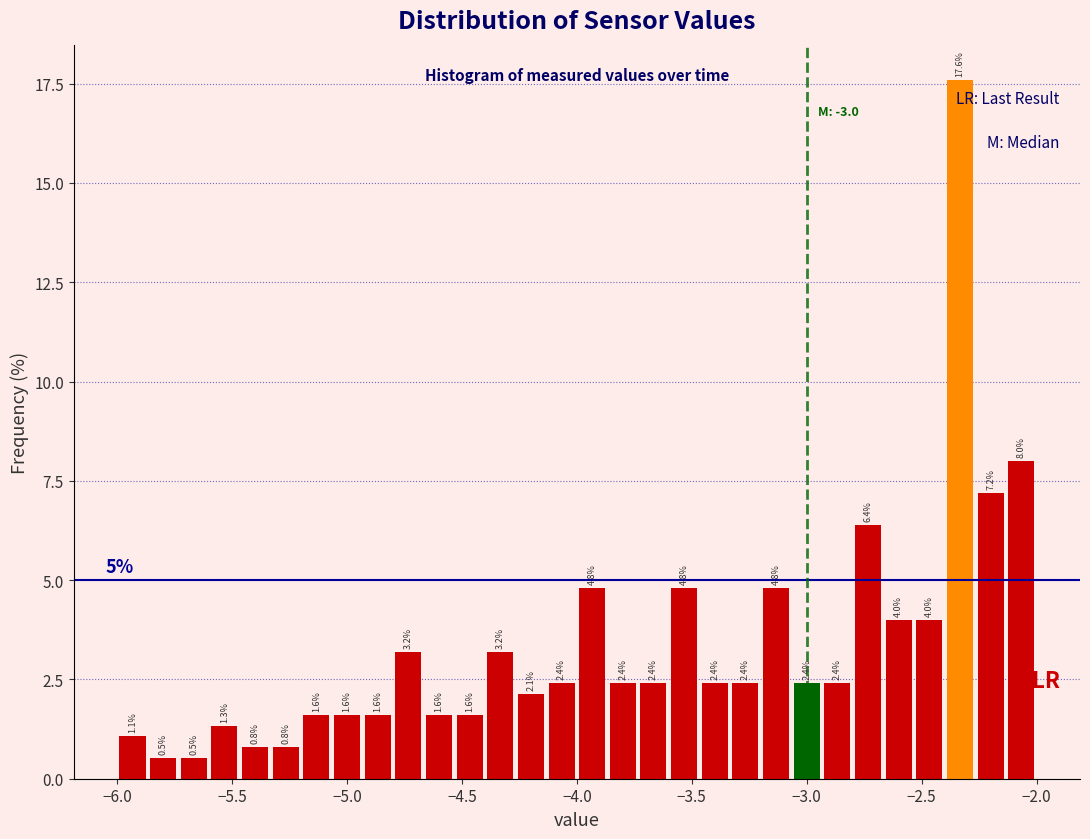

Around what value on the x-axis is the tallest bar? Give the approximate position of its centre, as read against the axis.

-2.35